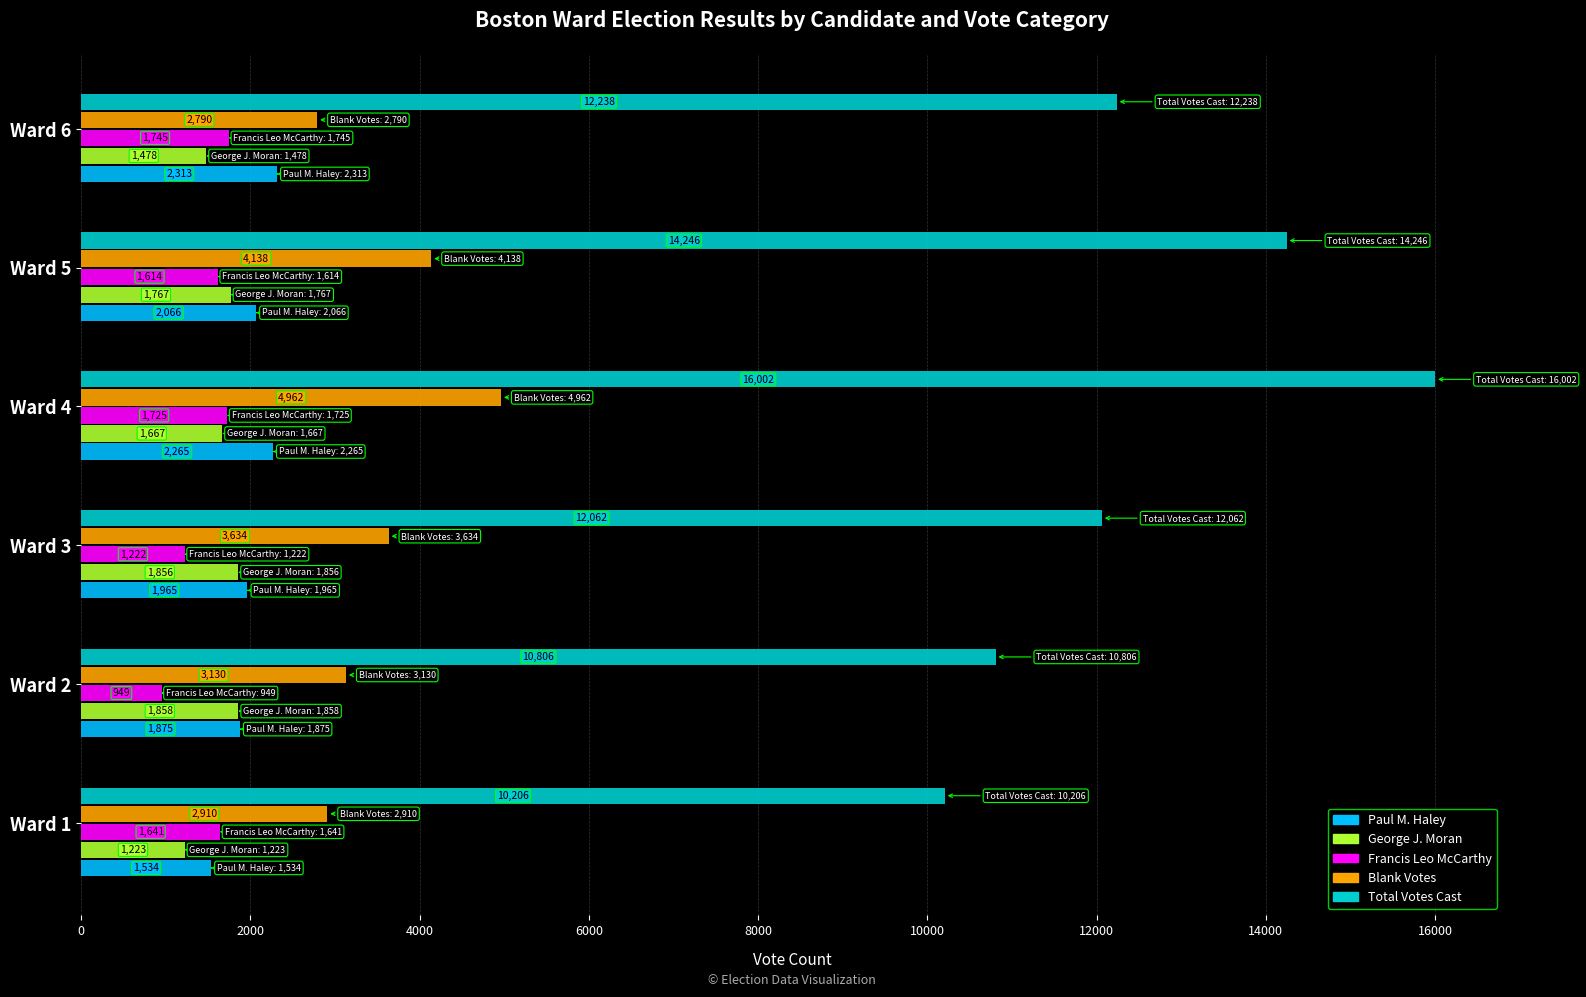

Where is Francis Leo McCarthy nearest to the value 1347?

Ward 3